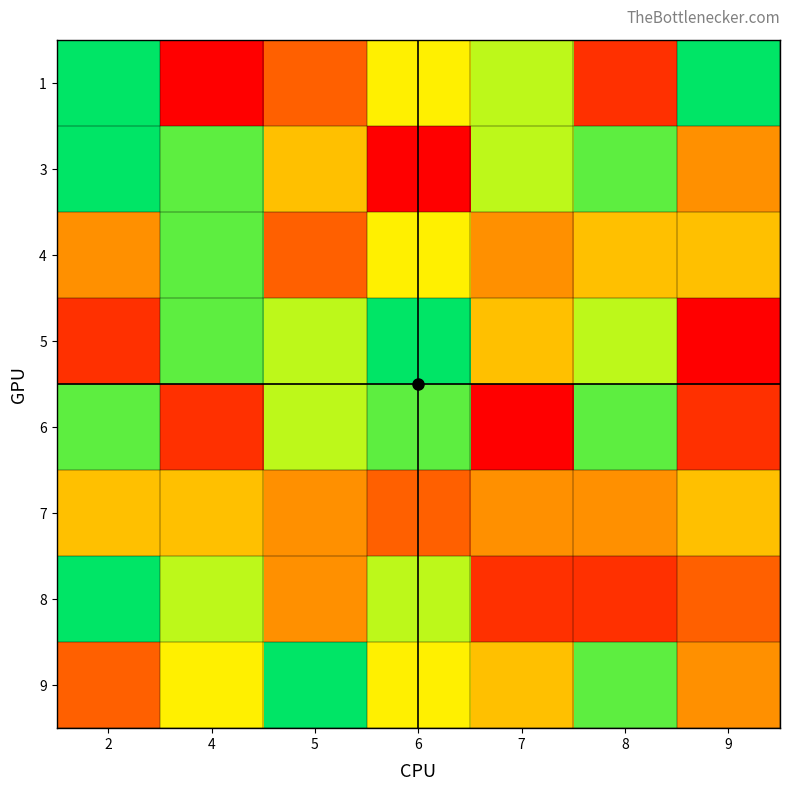

What is the difference between the highest and lowest values at 5?

6